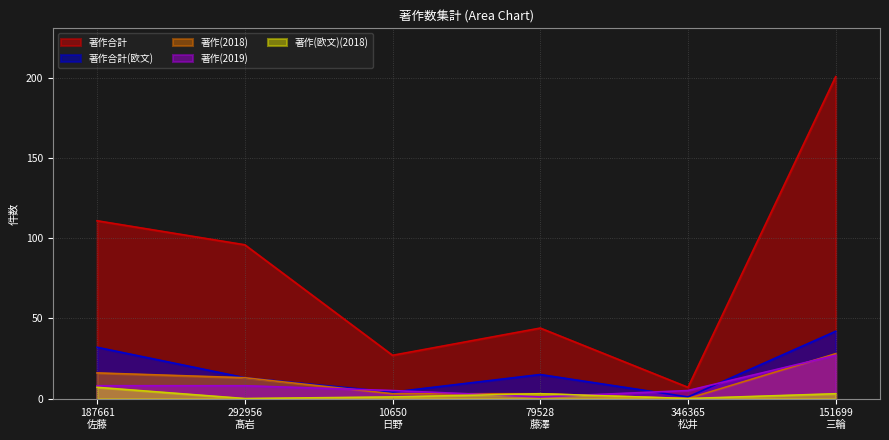

True or false: 著作(欧文)(2018) and 著作(2018) cross at least once.

False